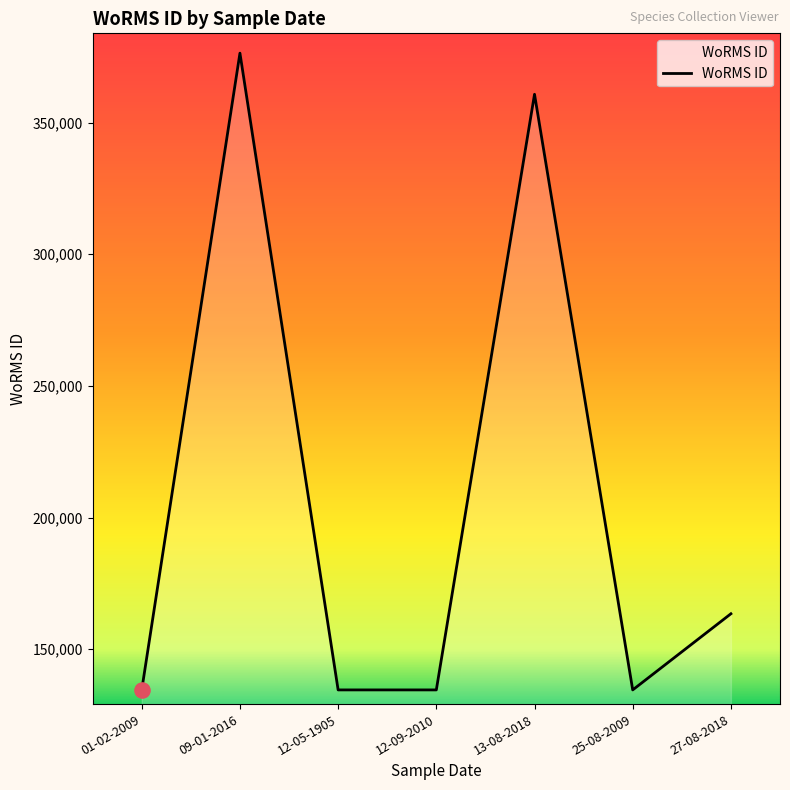

Between 27-08-2018 and 12-05-1905, which is larger?

27-08-2018